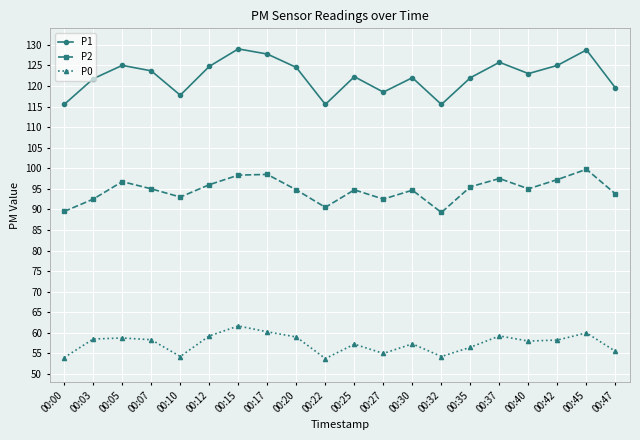

At which category does P1 reach its first local peak?

00:05